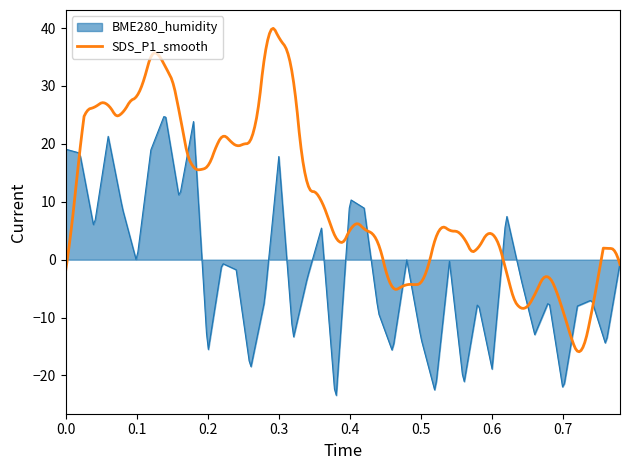

Which series has the largest total across all categories?

SDS_P1_smooth